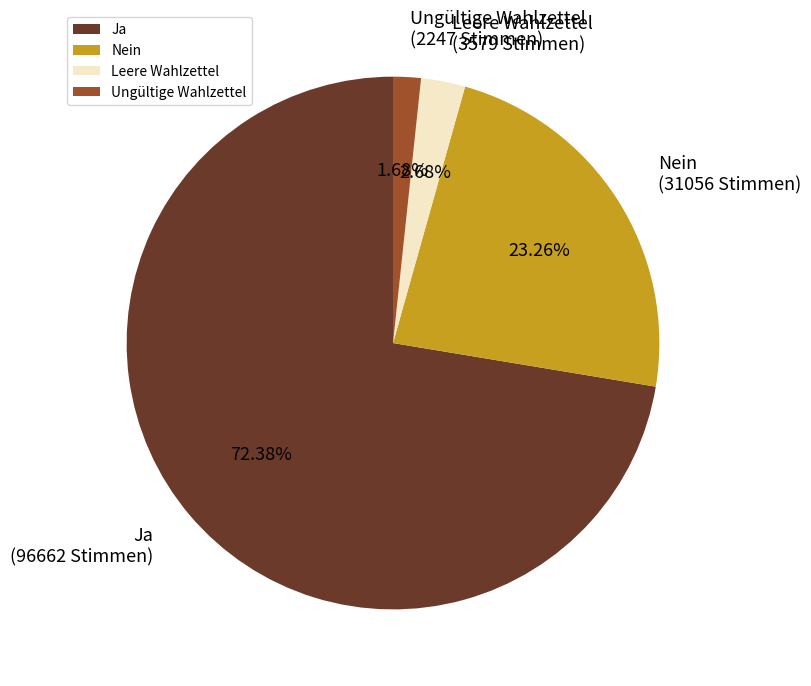

The Nein slice represents 30% of the pie. True or false?

False